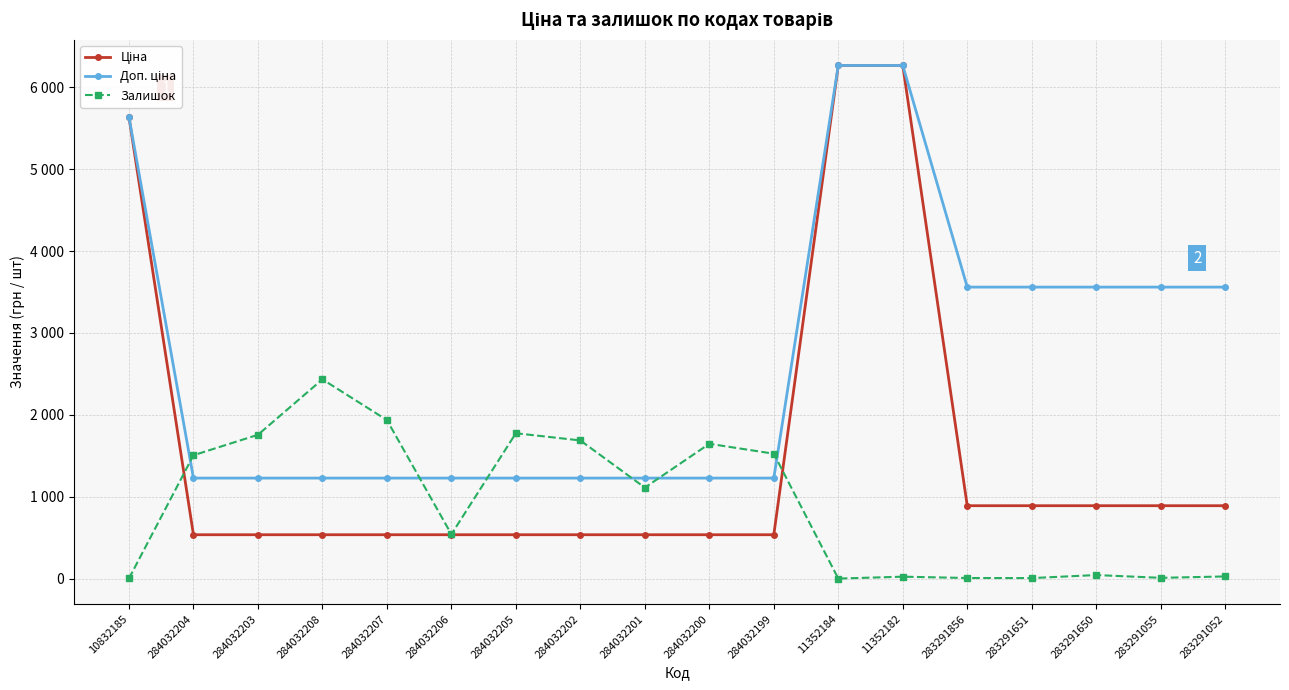

What is the sum of all Залишок values?

16031.0